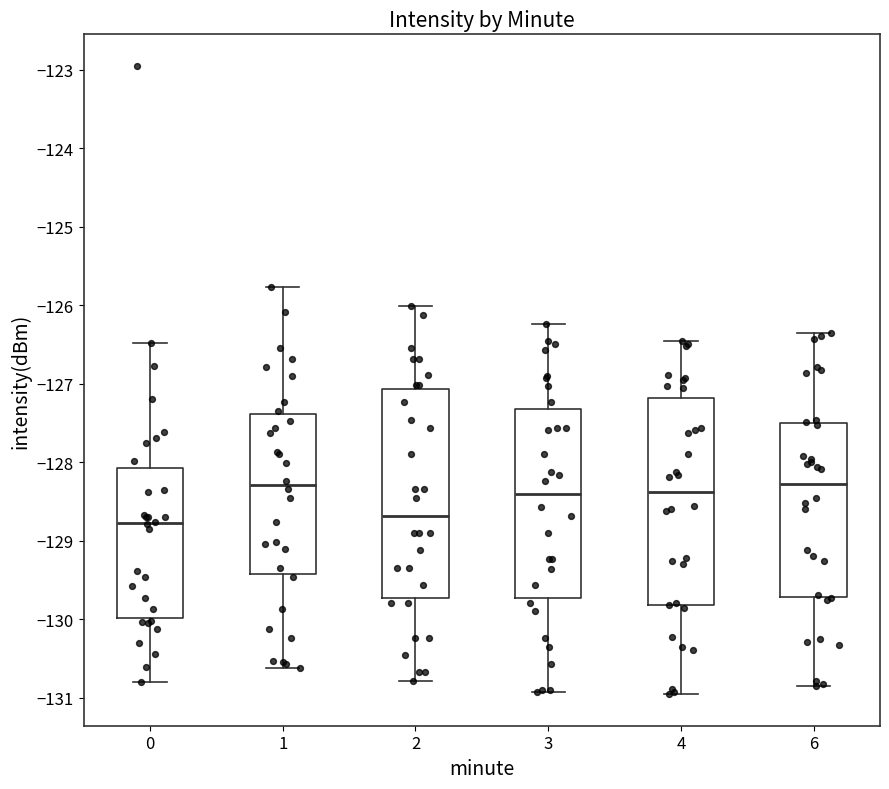

Reading left to right, transcribe this box plot: for each box, give where its median line is, the range the box spans, and where its two whiskers end, as read against the y-axis. The values are not printed on the chart, so give them approximately, as read against the axis.

0: median -128.8, box -130.0 to -128.1, whiskers -130.8 to -126.5
1: median -128.3, box -129.4 to -127.4, whiskers -130.6 to -125.8
2: median -128.7, box -129.7 to -127.1, whiskers -130.8 to -126.0
3: median -128.4, box -129.7 to -127.3, whiskers -130.9 to -126.2
4: median -128.4, box -129.8 to -127.2, whiskers -131.0 to -126.5
6: median -128.3, box -129.7 to -127.5, whiskers -130.9 to -126.4